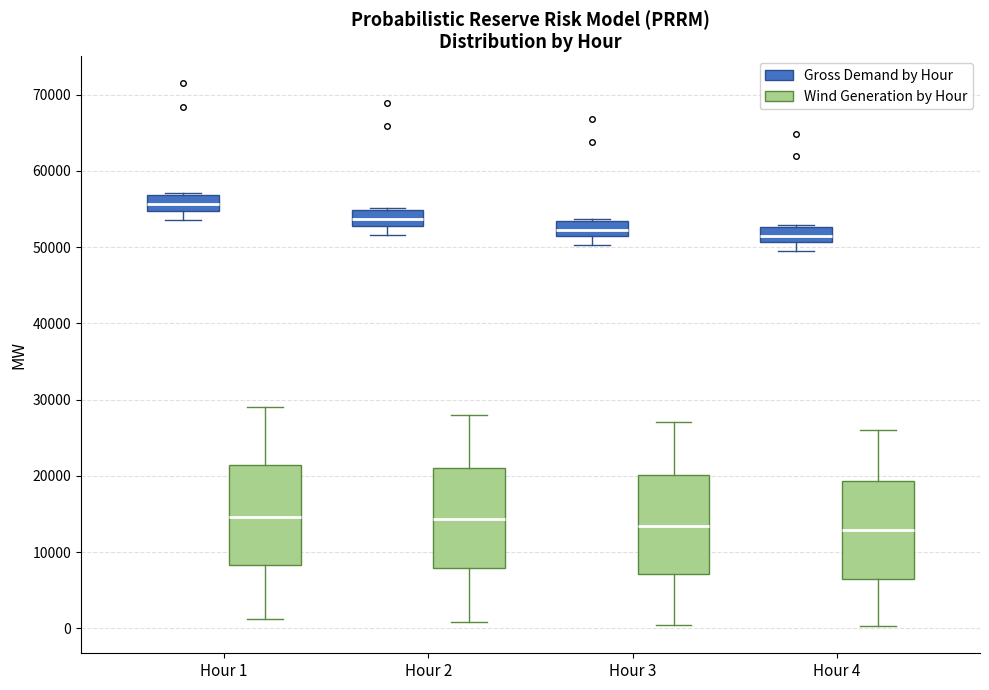

Reading left to right, transcribe this box plot: for each box, give where its median line is, the range the box spans, and where its two whiskers end, as read against the y-axis. The values are not printed on the chart, so give them approximately, as read against the axis.

Hour 1 (Gross Demand by Hour): median 56000, box 55000 to 57000, whiskers 54000 to 57000 (just above the box's upper edge)
Hour 1 (Wind Generation by Hour): median 15000, box 8000 to 21000, whiskers 1000 to 29000
Hour 2 (Gross Demand by Hour): median 54000, box 53000 to 55000, whiskers 52000 to 55000 (just above the box's upper edge)
Hour 2 (Wind Generation by Hour): median 14000, box 8000 to 21000, whiskers 1000 to 28000
Hour 3 (Gross Demand by Hour): median 52000, box 51000 to 53000, whiskers 50000 to 54000
Hour 3 (Wind Generation by Hour): median 13000, box 7000 to 20000, whiskers 0 to 27000
Hour 4 (Gross Demand by Hour): median 51000 (inside the box), box 51000 to 53000, whiskers 50000 to 53000
Hour 4 (Wind Generation by Hour): median 13000, box 6000 to 19000, whiskers 0 to 26000